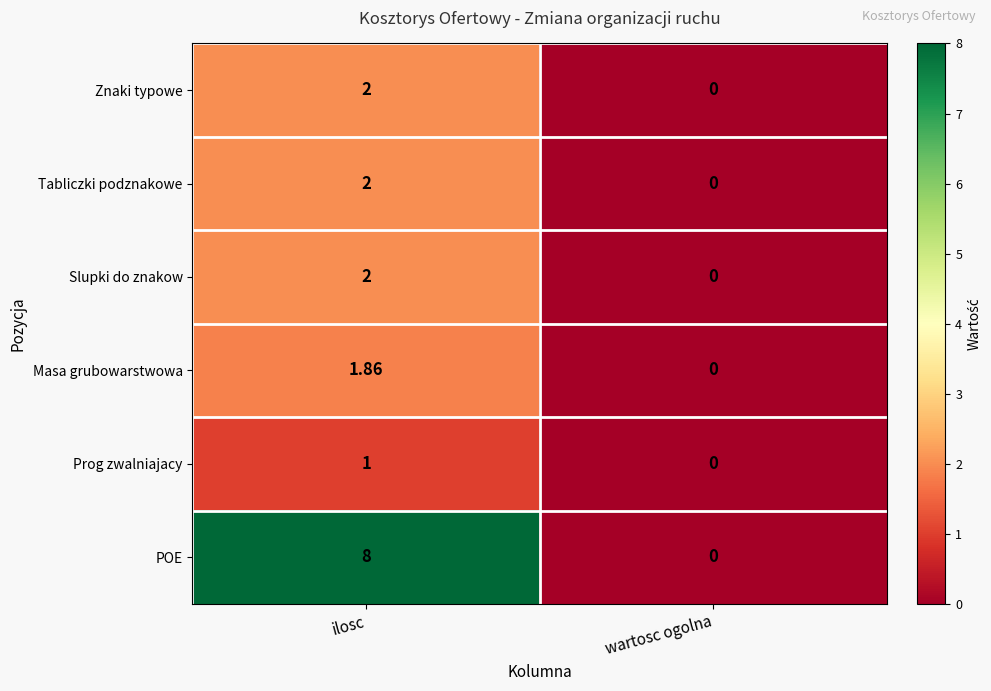

Which series changed the most between ilosc and wartosc ogolna?

POE